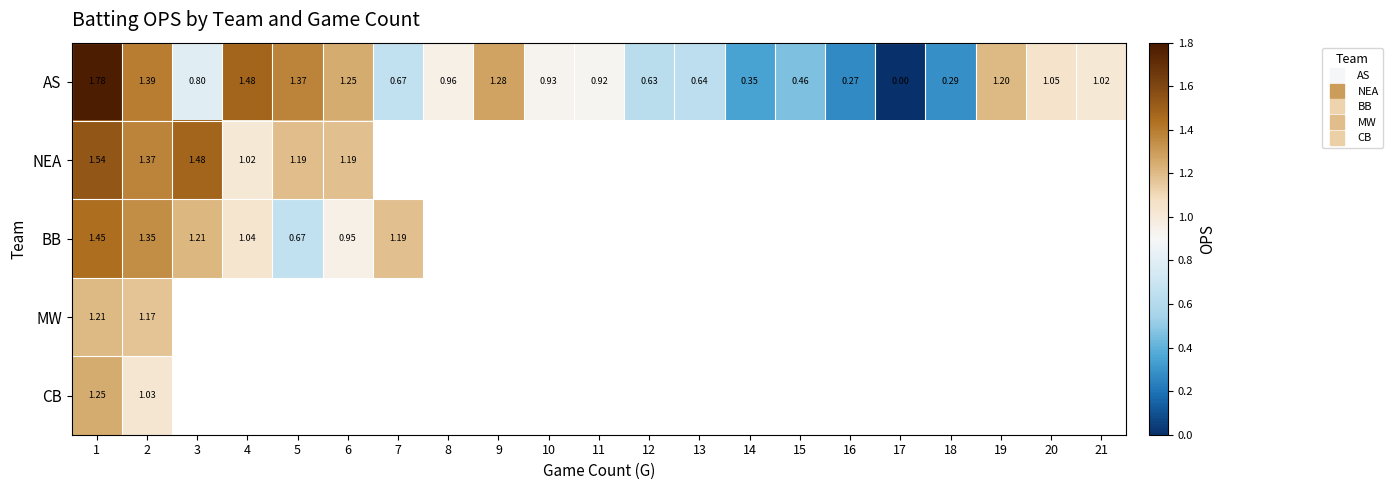

At which category does the chart reach its minimum across all series?

17